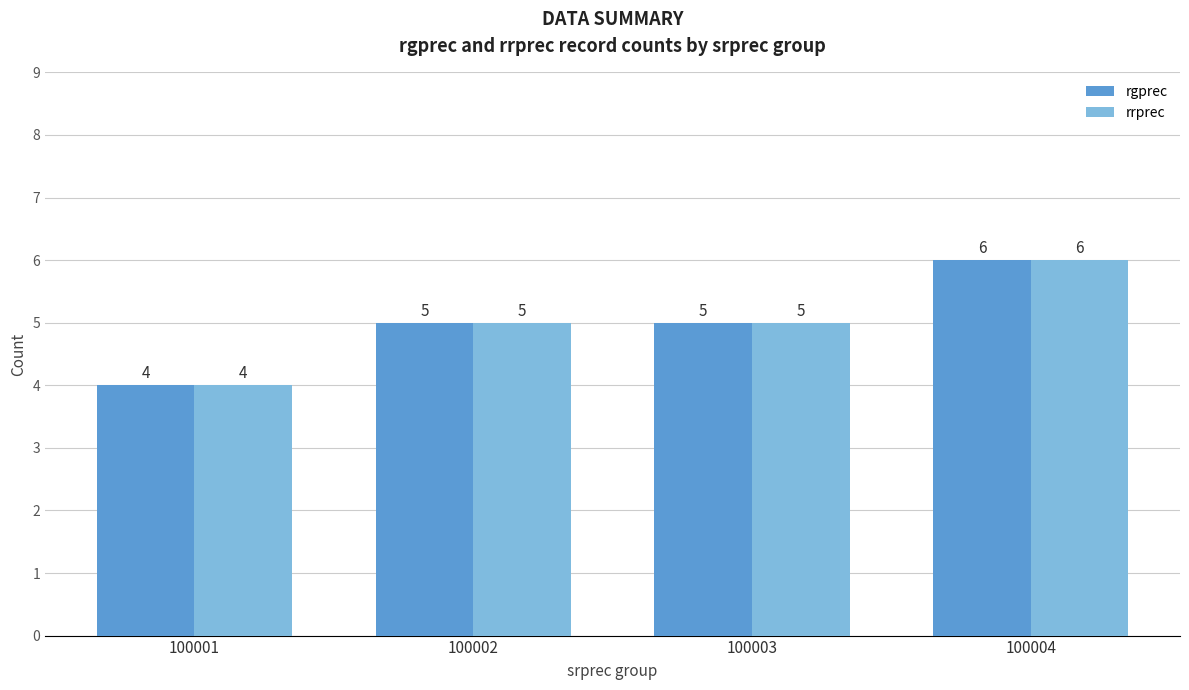

The value of rgprec at 100001 is 2. True or false?

False